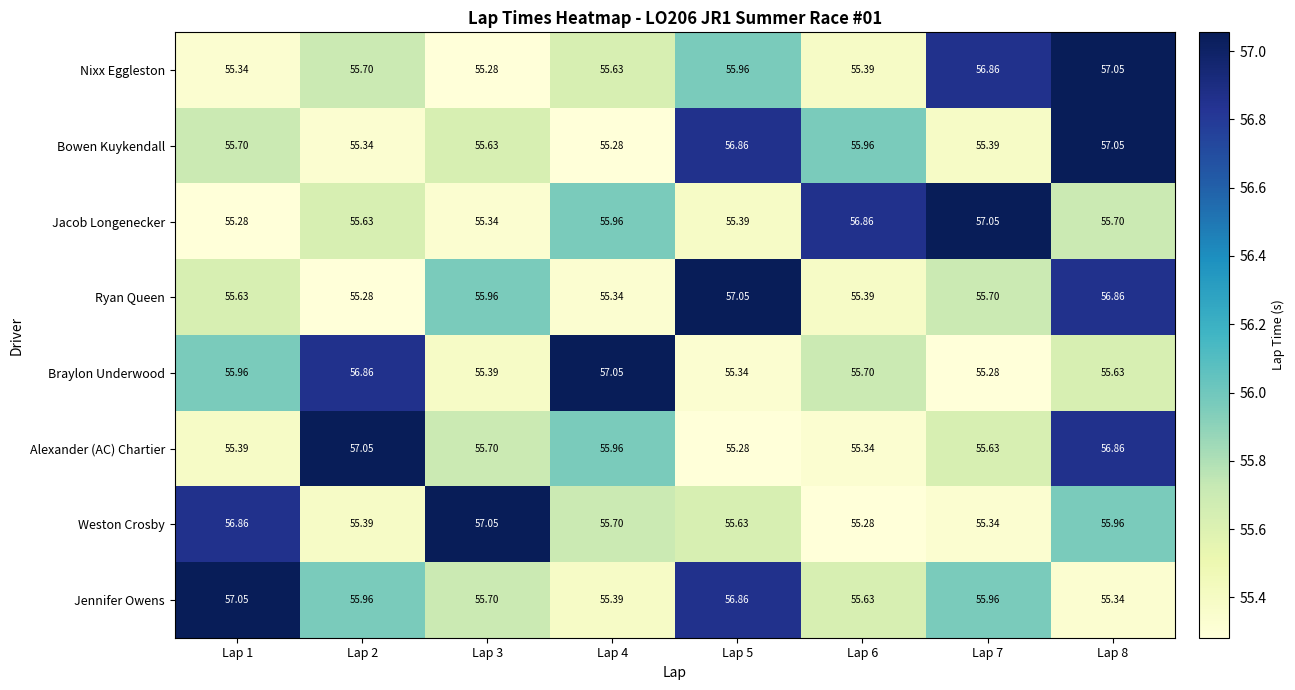

At how many categories does at least one series exceed 55?

8